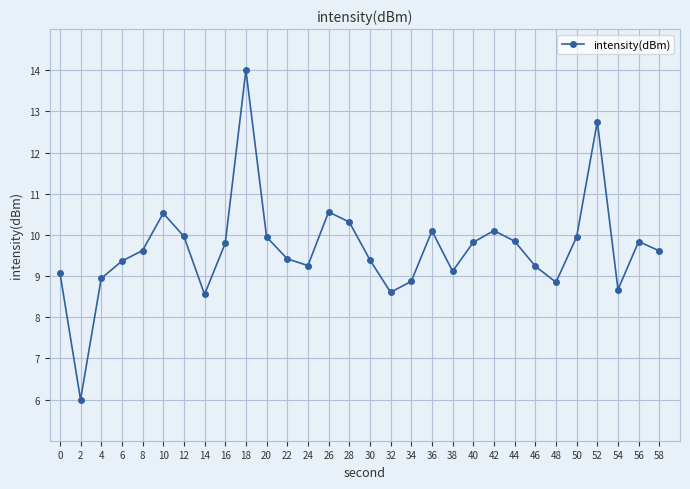

What is the sum of the values at 18 and 24?

23.3